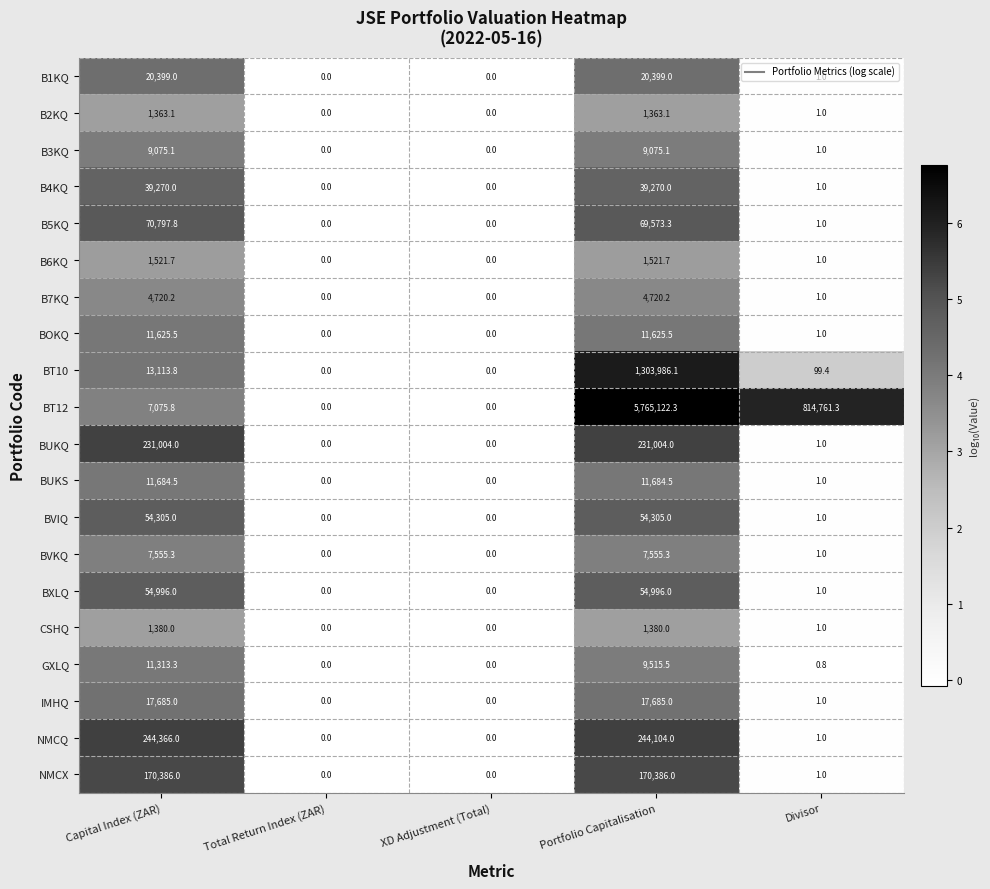

List the series in order of their peak value, lowest first.

B2KQ, CSHQ, B6KQ, B7KQ, BVKQ, B3KQ, GXLQ, BOKQ, BUKS, IMHQ, B1KQ, B4KQ, BVIQ, BXLQ, B5KQ, NMCX, BUKQ, NMCQ, BT10, BT12